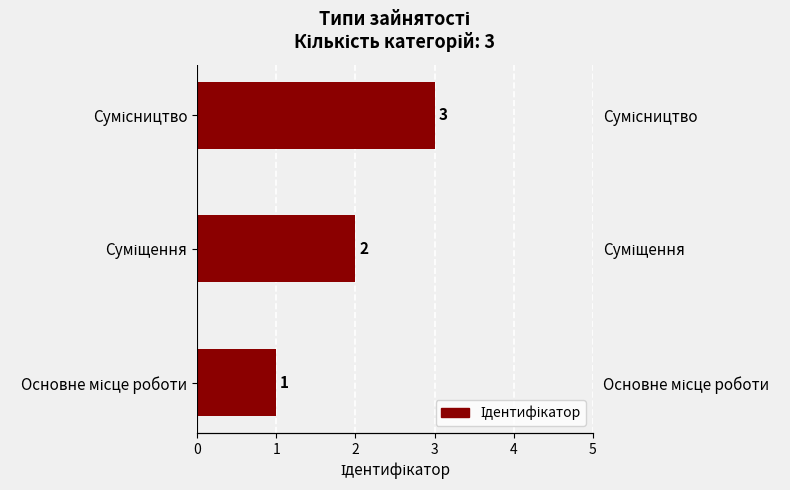

Reading right to left, what are all the values shown in this chart?

3	2	1